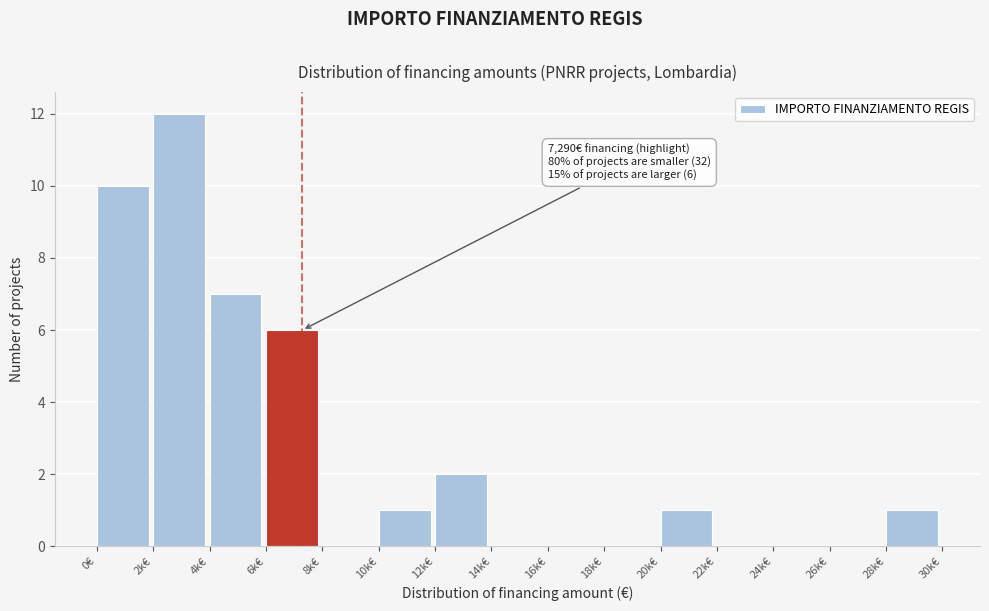

Reading left to right, transcribe all the data shown in this chart.

0€=10	2k€=12	4k€=7	6k€=6	8k€=0	10k€=1	12k€=2	14k€=0	16k€=0	18k€=0	20k€=1	22k€=0	24k€=0	26k€=0	28k€=1